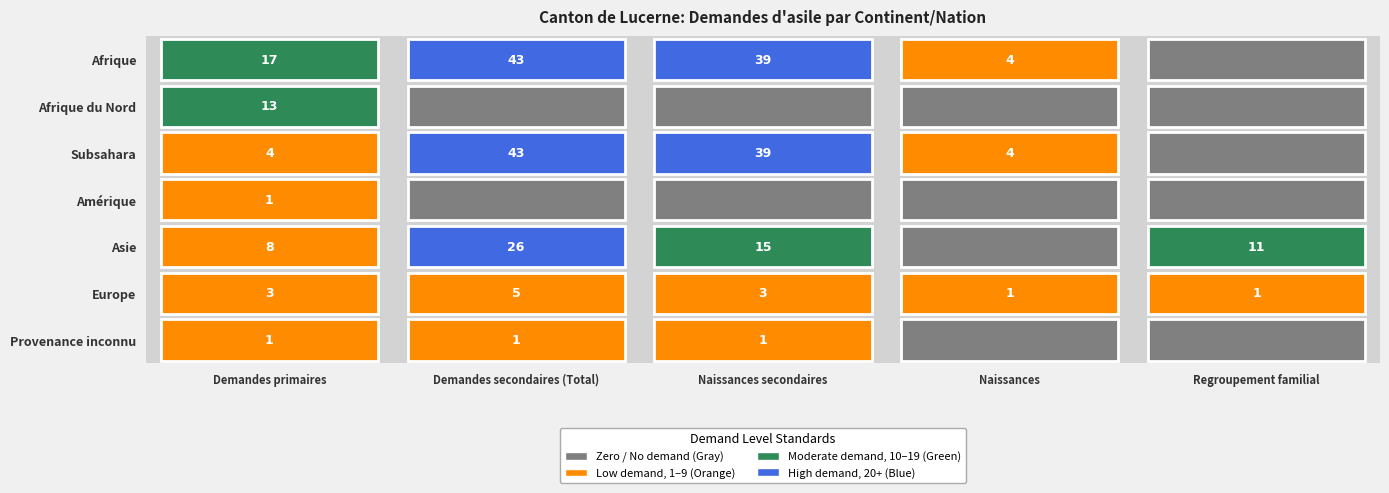

Reading left to right, what are all the values shown in this chart?

Afrique: 0=17	1=43	2=39	3=4	4=0
Afrique du Nord: 0=13	1=0	2=0	3=0	4=0
Subsahara: 0=4	1=43	2=39	3=4	4=0
Amérique: 0=1	1=0	2=0	3=0	4=0
Asie: 0=8	1=26	2=15	3=0	4=11
Europe: 0=3	1=5	2=3	3=1	4=1
Provenance inconnu: 0=1	1=1	2=1	3=0	4=0